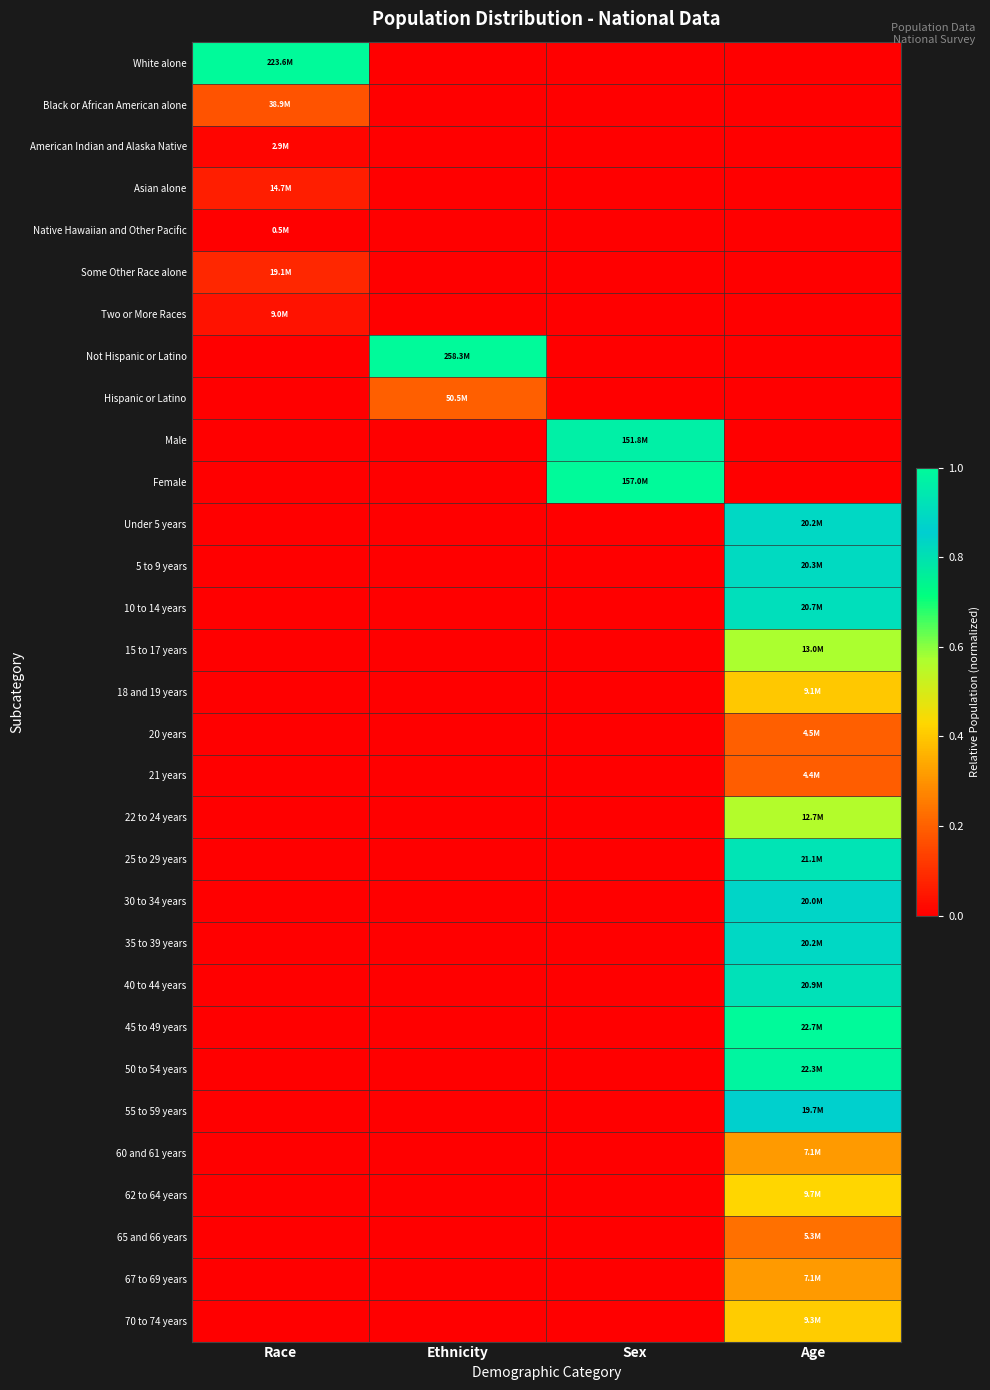

At which category does the chart reach its peak across all series?

Race